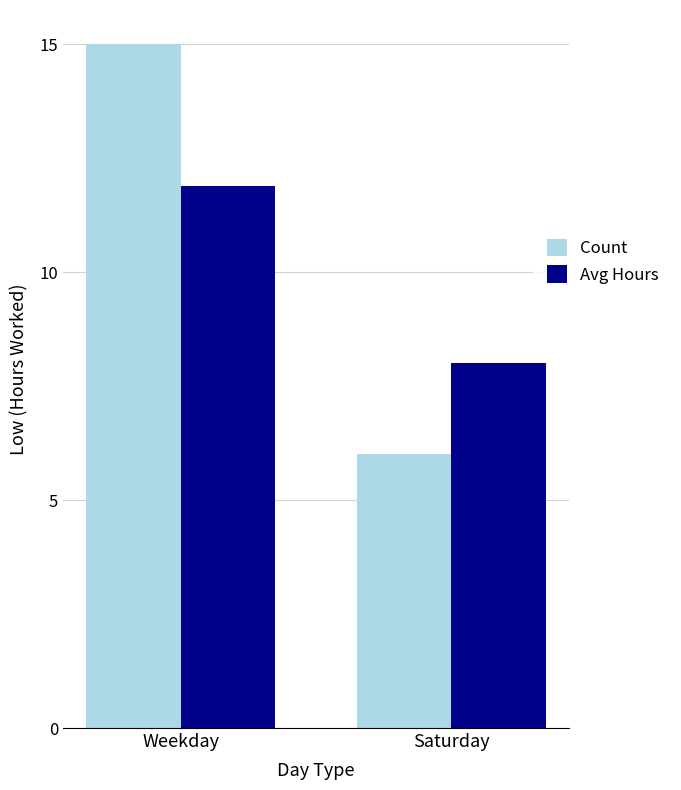

What value does the Avg Hours series have at Weekday?

11.9